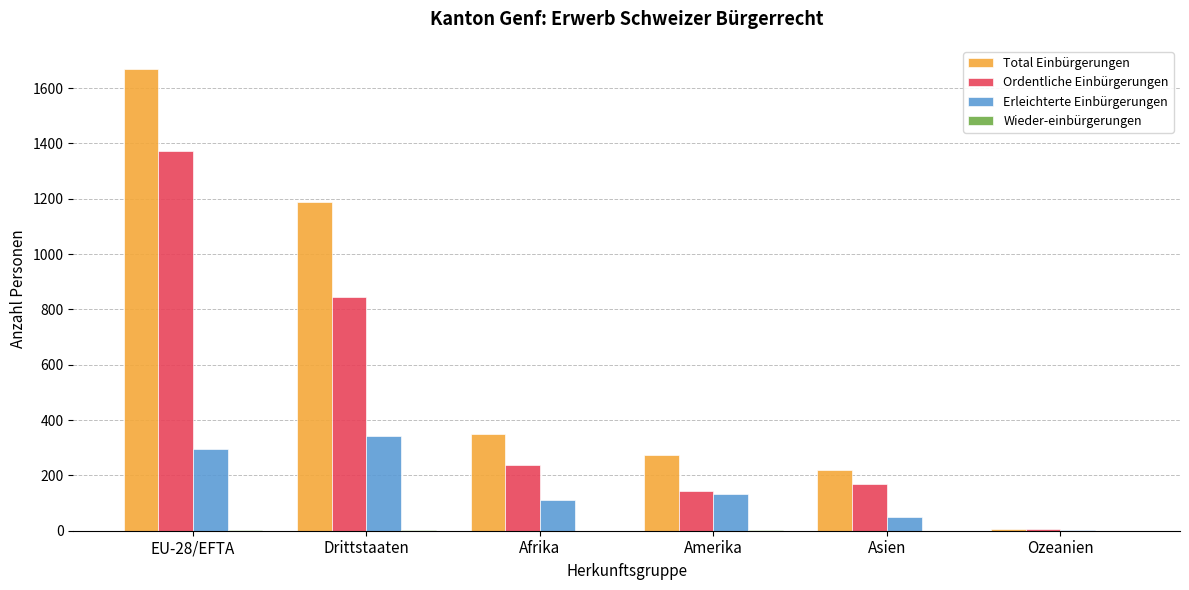

Are the bars horizontal?

No